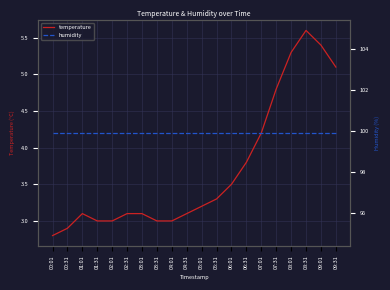

At which category is the sum across all series the highest?

08:31